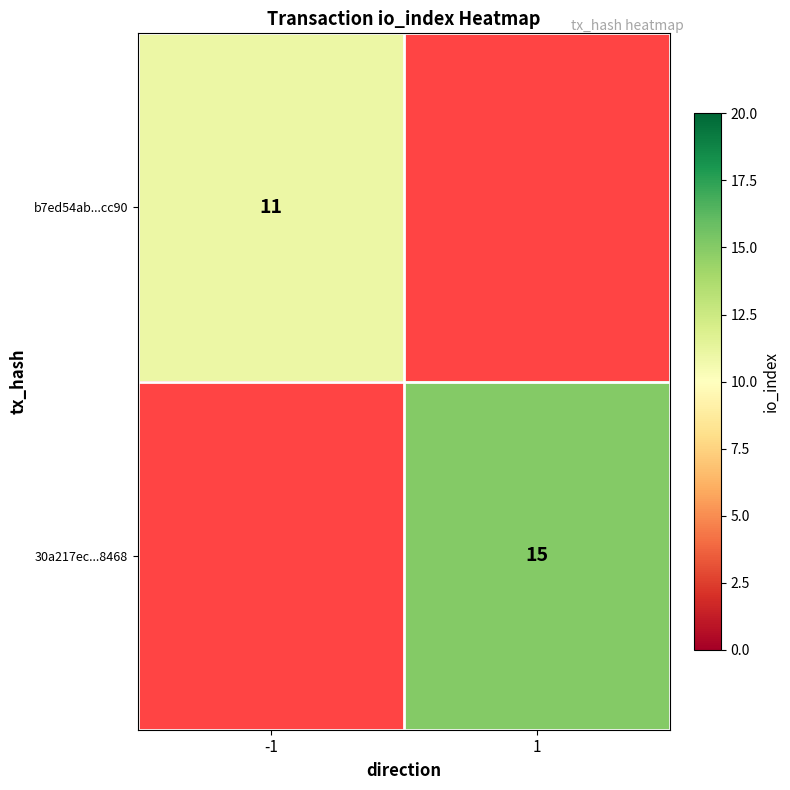

The value of 30a217ec...8468 at 1 is 23. True or false?

False